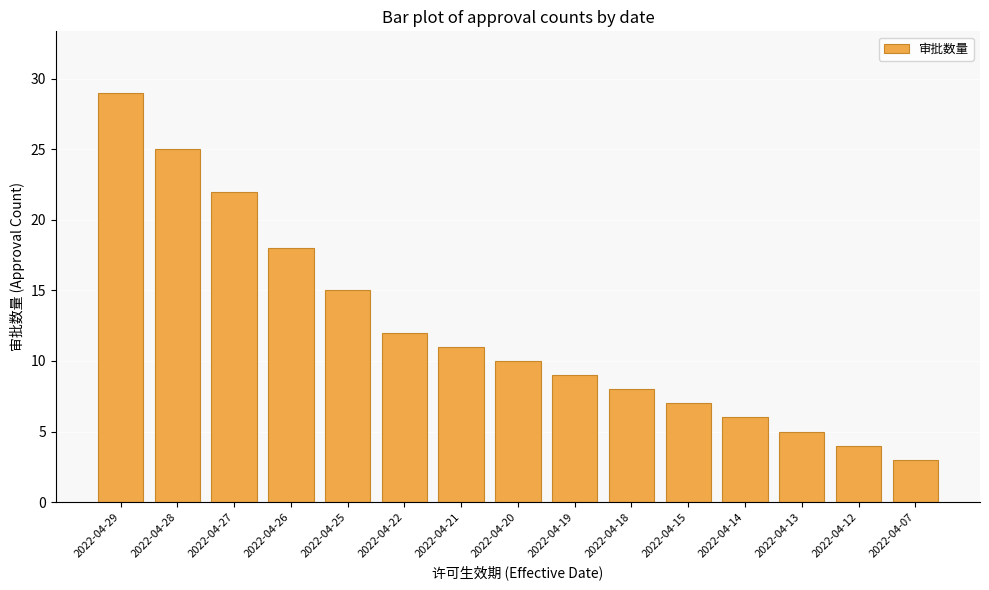

What is the difference between the maximum and minimum values?

26